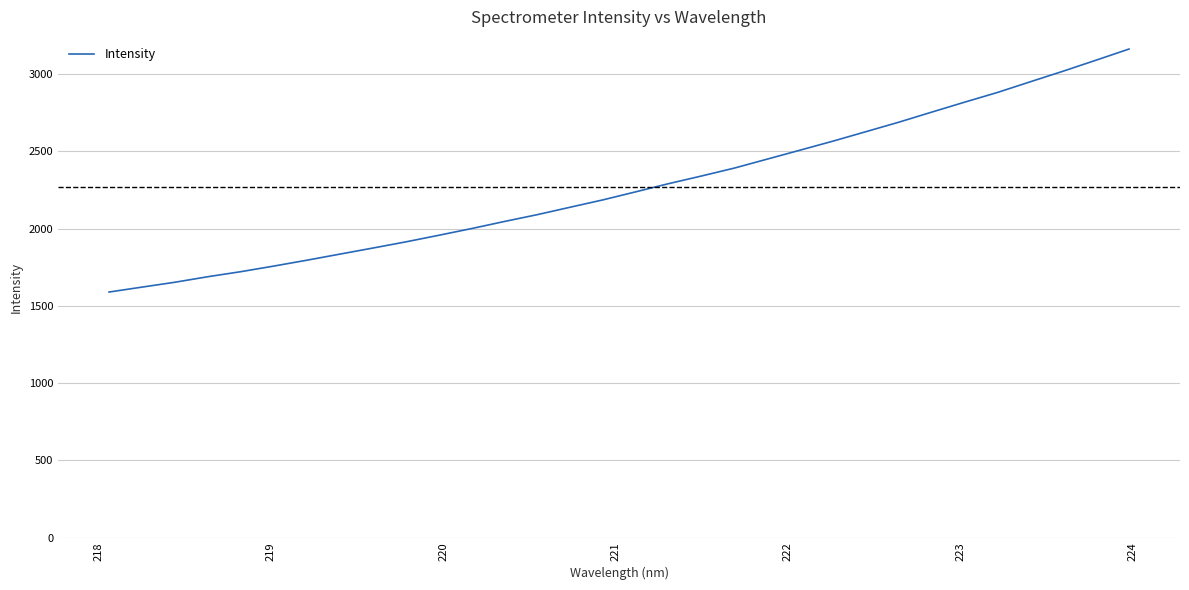

How many series are shown in this chart?

1